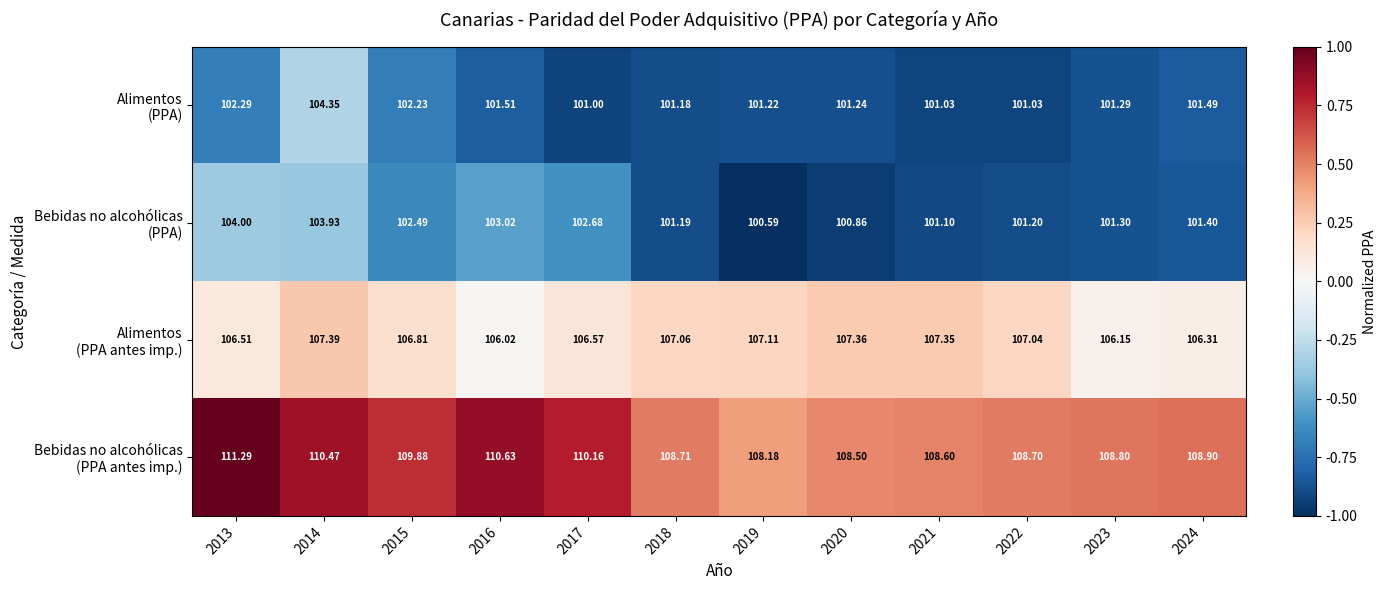

How many data points does each series have?

12